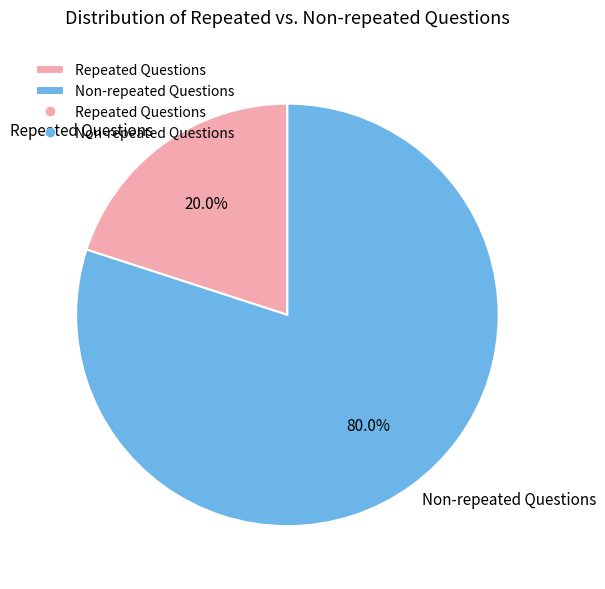

Rank the categories by value from lowest to highest.

Repeated Questions, Non-repeated Questions